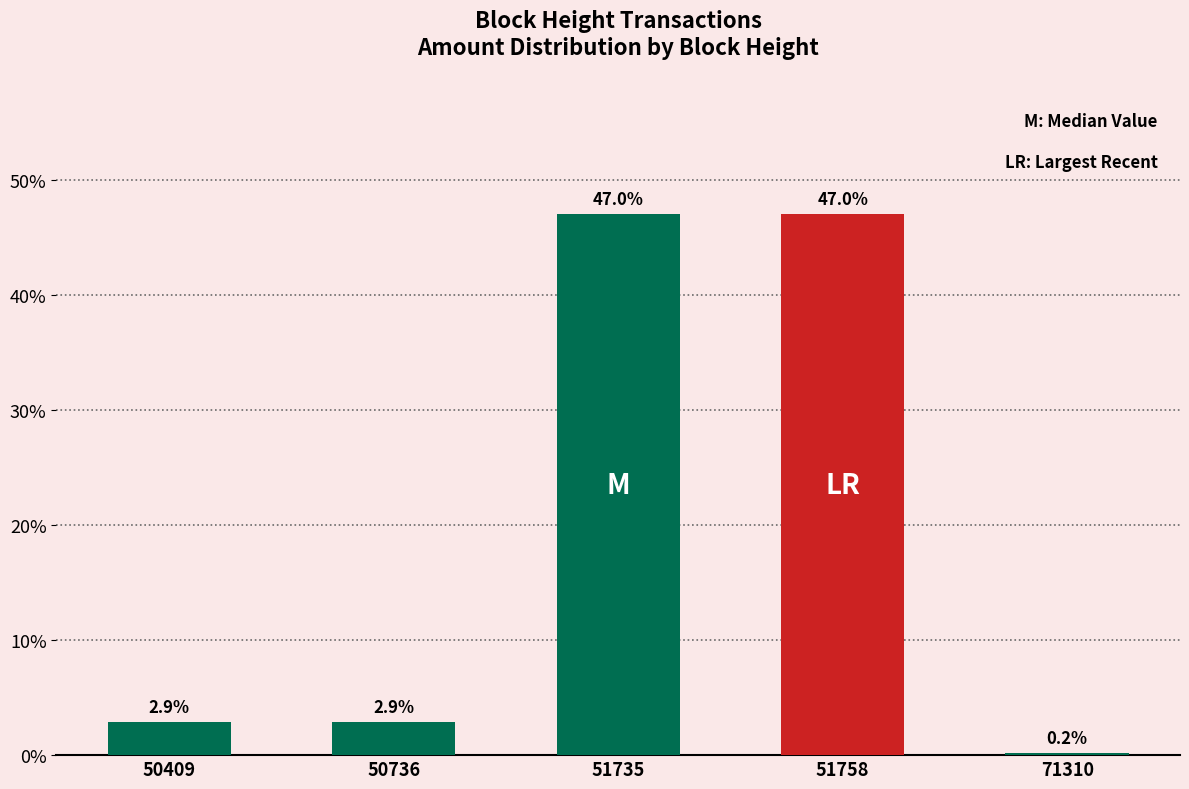

Is it true that the value at 50409 is 2.9?

True